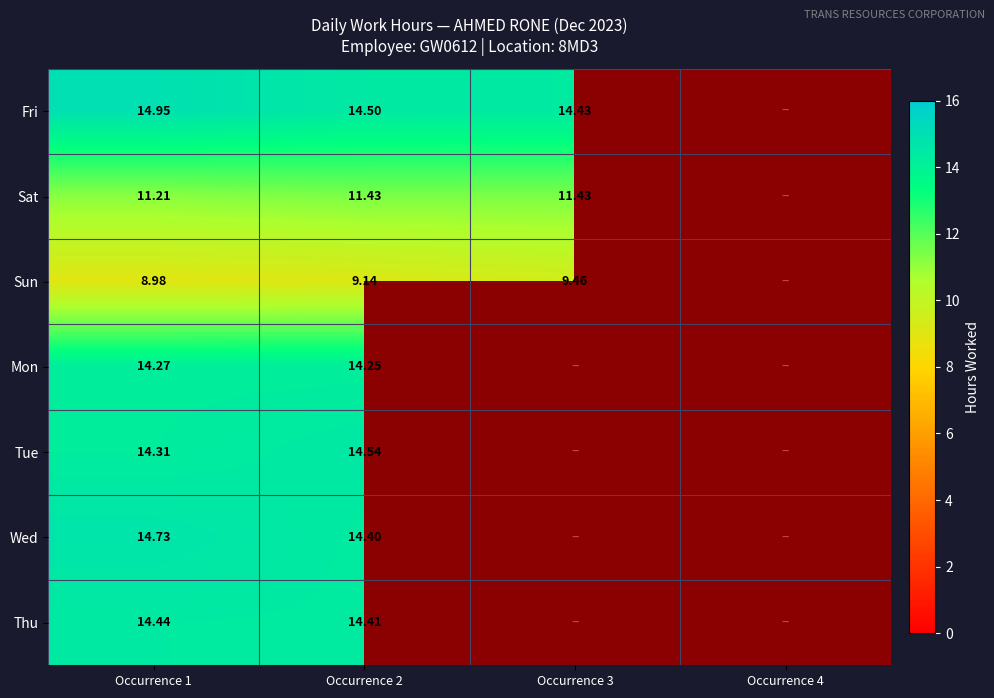

At Occurrence 1, list the series in order from largest to smallest.

Fri, Wed, Thu, Tue, Mon, Sat, Sun